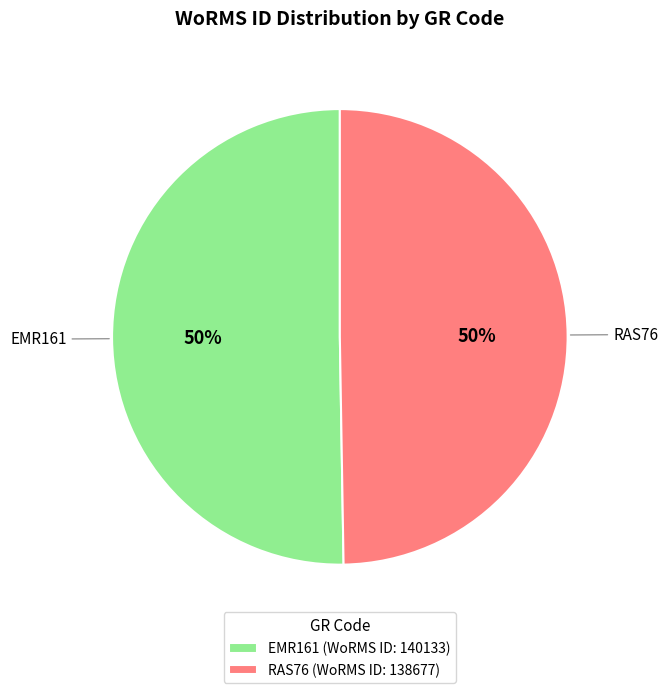

To the nearest percent, what percentage of the pie is RAS76?

50%